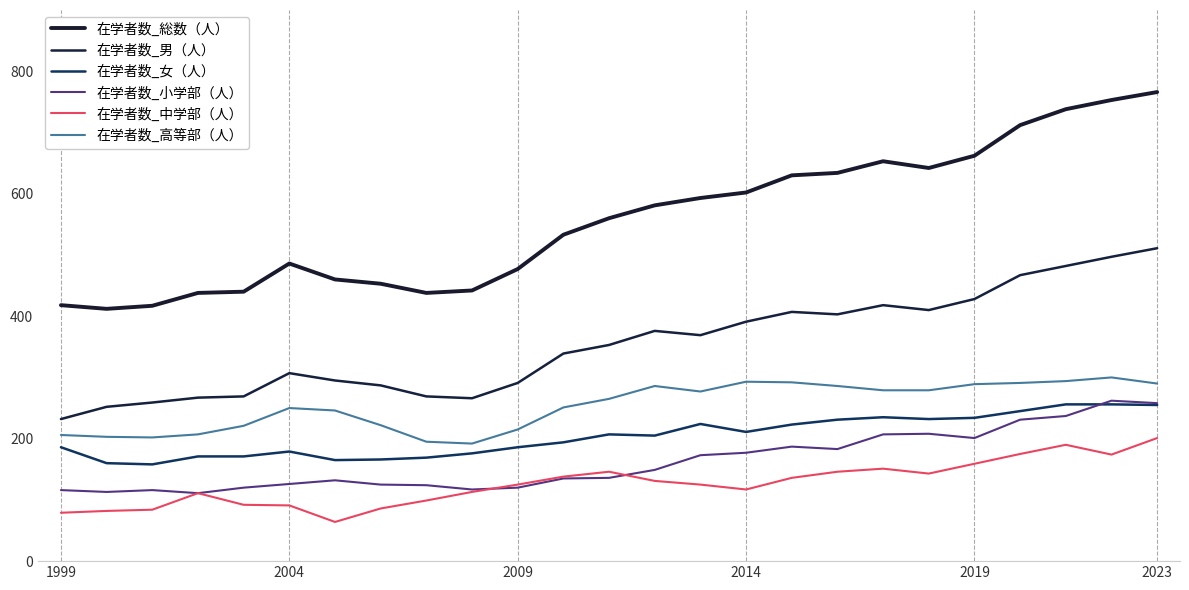

How many lines are shown in the chart?

6